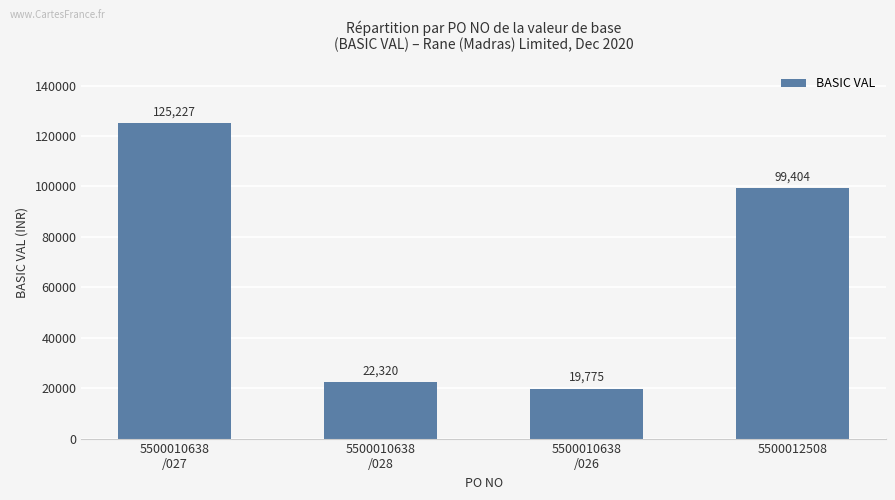

What is the average value?

66681.5